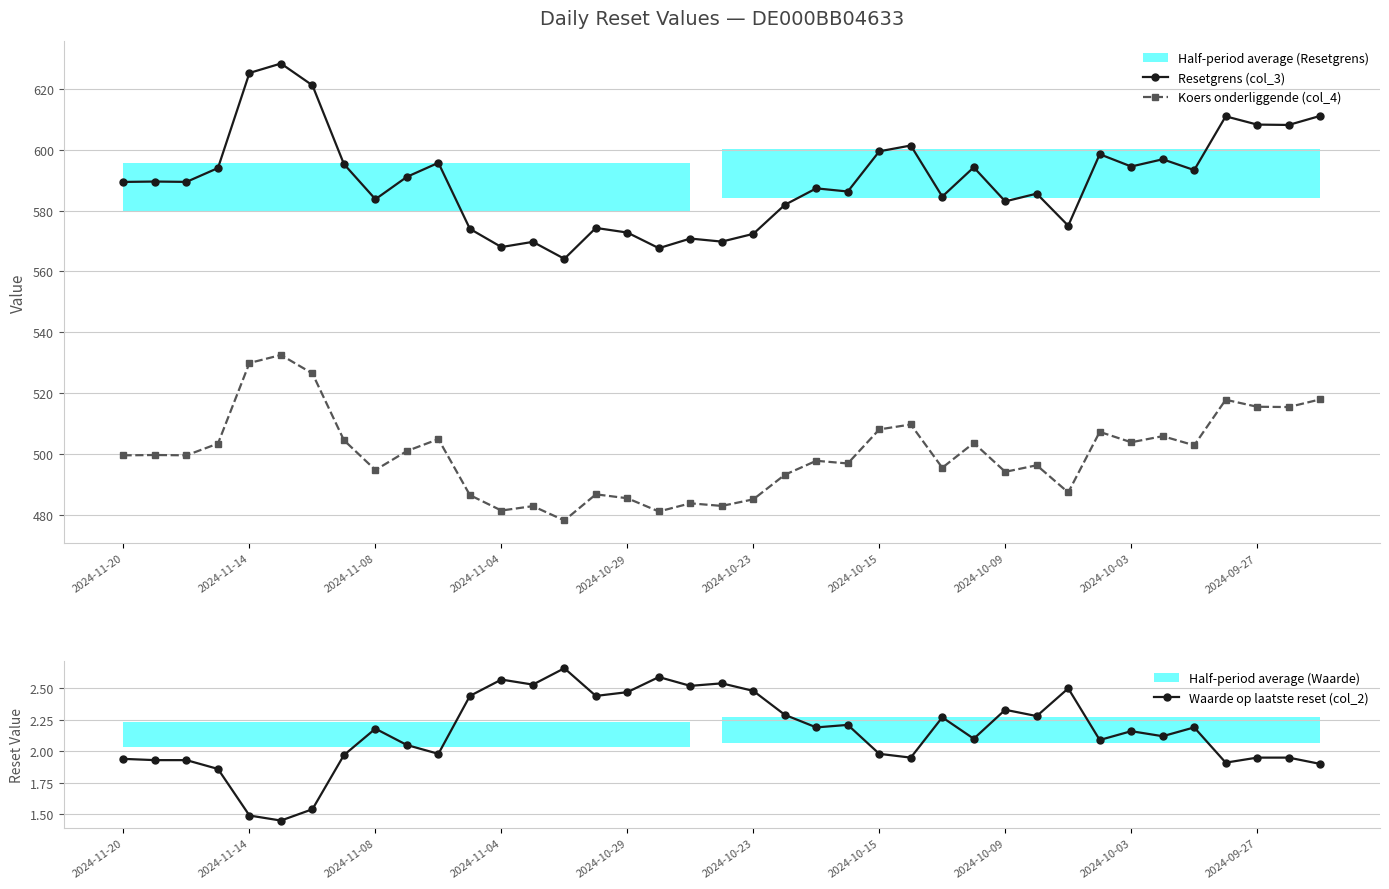

What is the highest value of the Waarde op laatste reset (col_2) series?

2.7